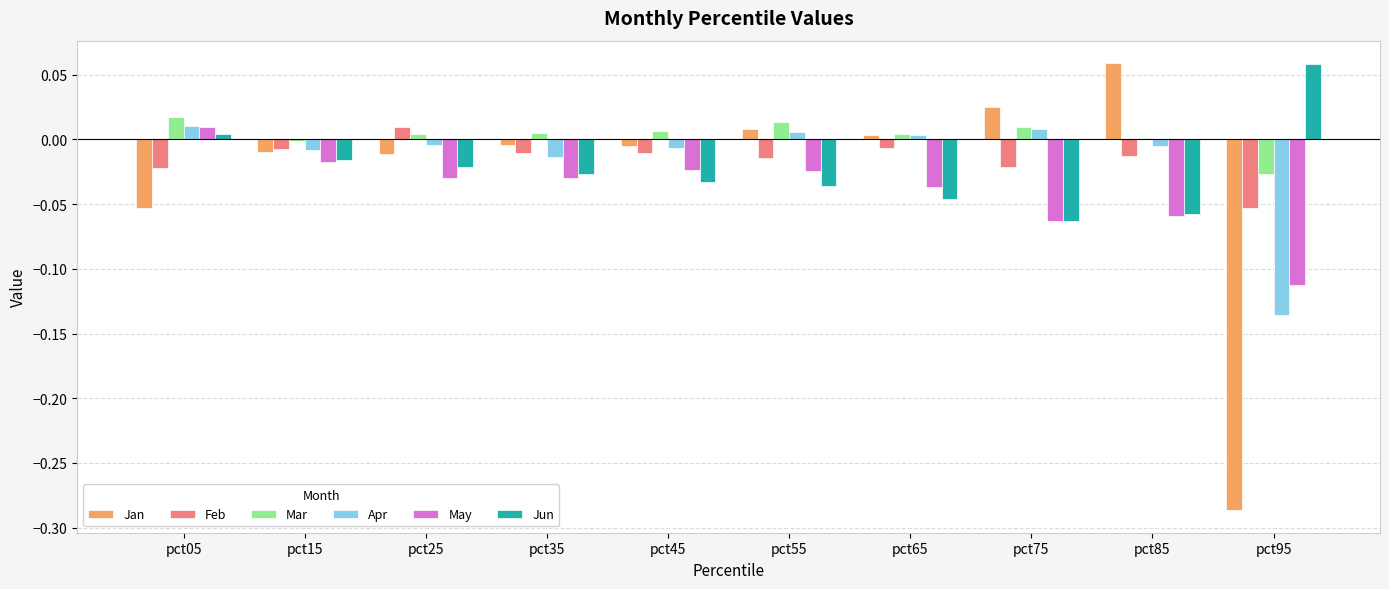

True or false: Feb has a value of -0.0 at pct35.

True